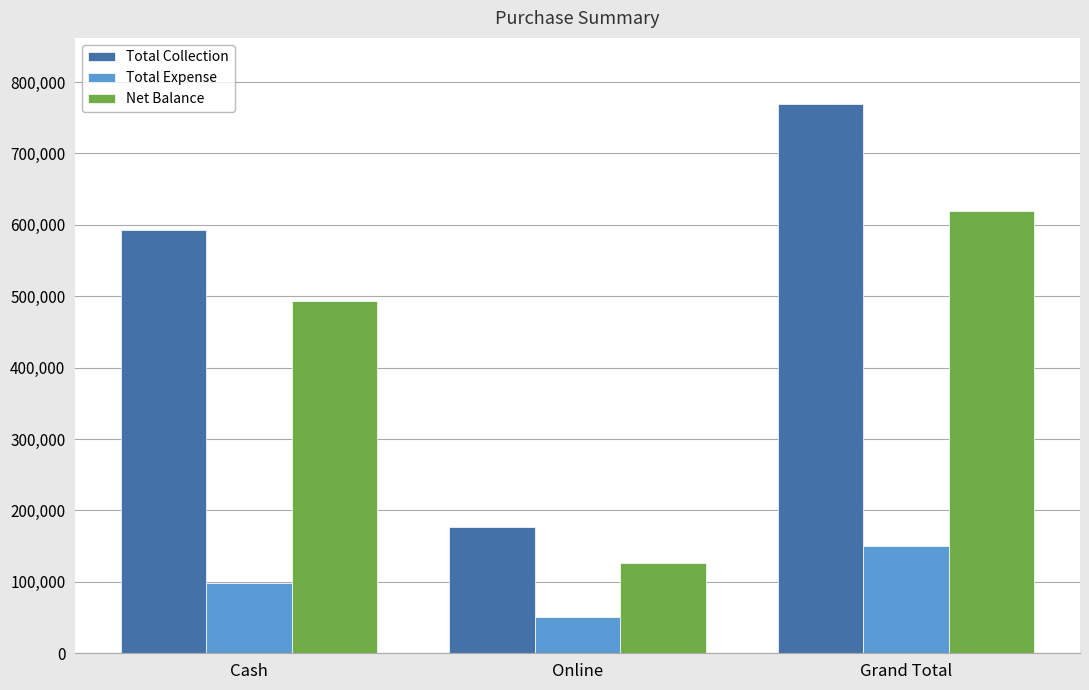

What is the difference between the highest and lowest values at Grand Total?

619764